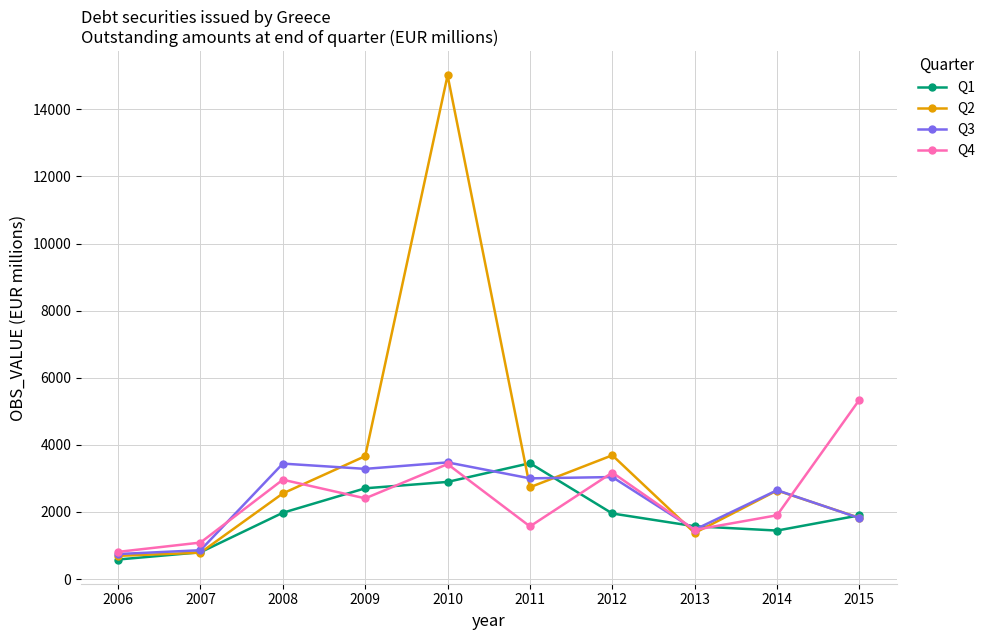

Where does the Q3 series first go above 3000?

2008